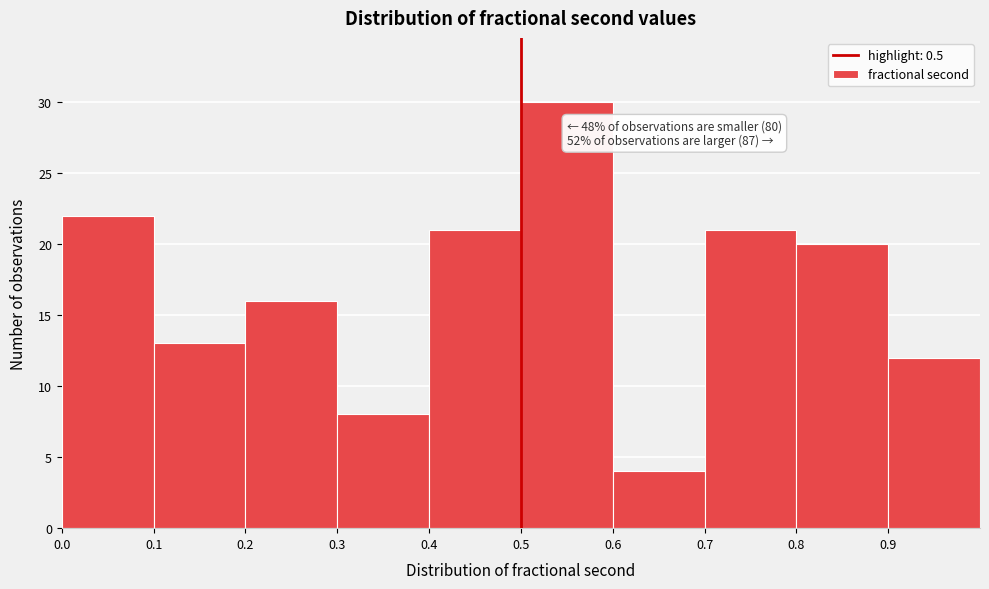

Over which range of the x-axis is the bar tallest?

0.5 to 0.6